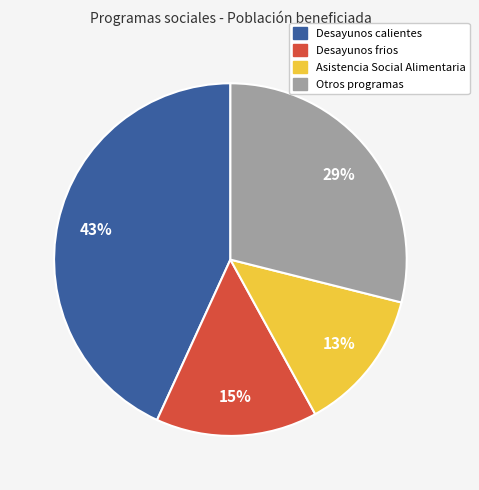

Is there a majority slice in this chart?

No